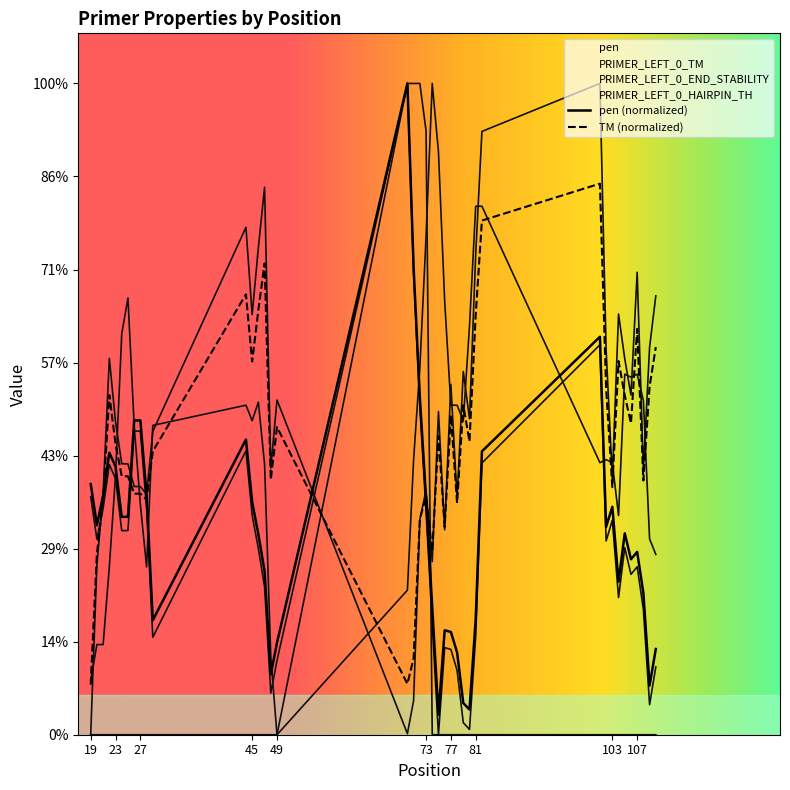

What is the average value of the PRIMER_LEFT_0_END_STABILITY series?

30.1